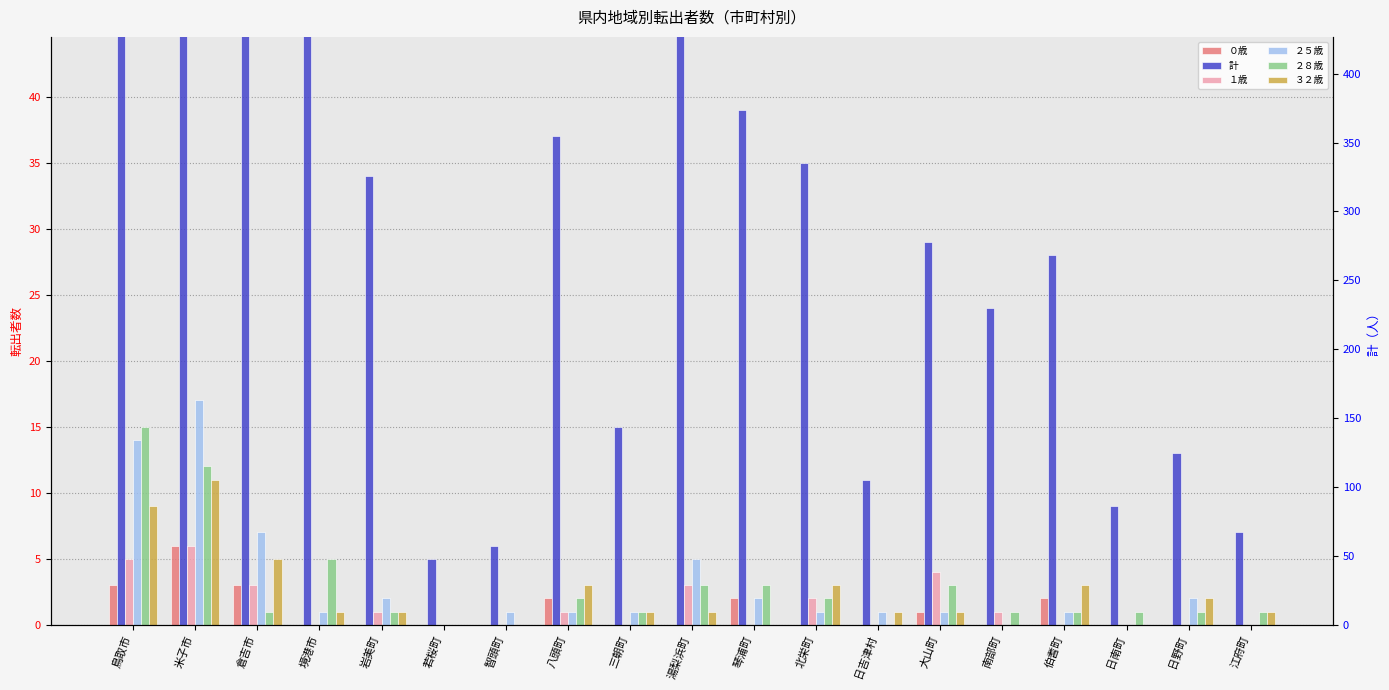

Rank the categories by ３２歳 value from lowest to highest.

若桜町, 智頭町, 琴浦町, 南部町, 日南町, 境港市, 岩美町, 三朝町, 湯梨浜町, 日吉津村, 大山町, 江府町, 日野町, 八頭町, 北栄町, 伯耆町, 倉吉市, 鳥取市, 米子市